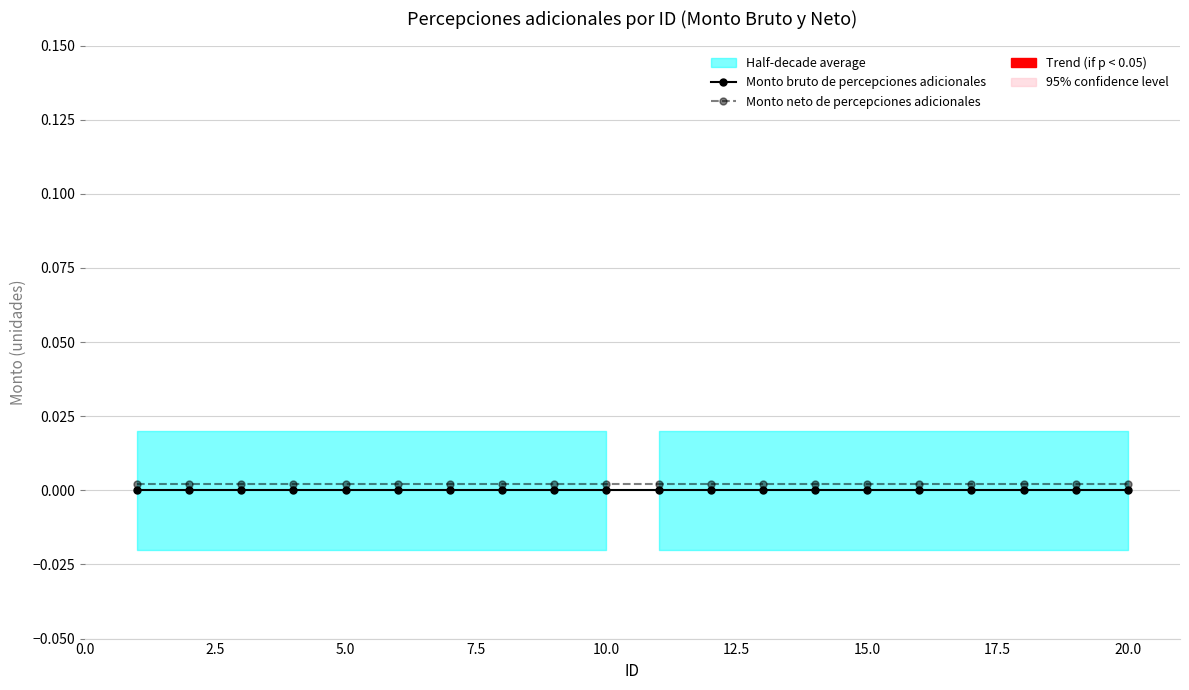

True or false: Monto neto de percepciones adicionales and Monto bruto de percepciones adicionales intersect in this chart.

False